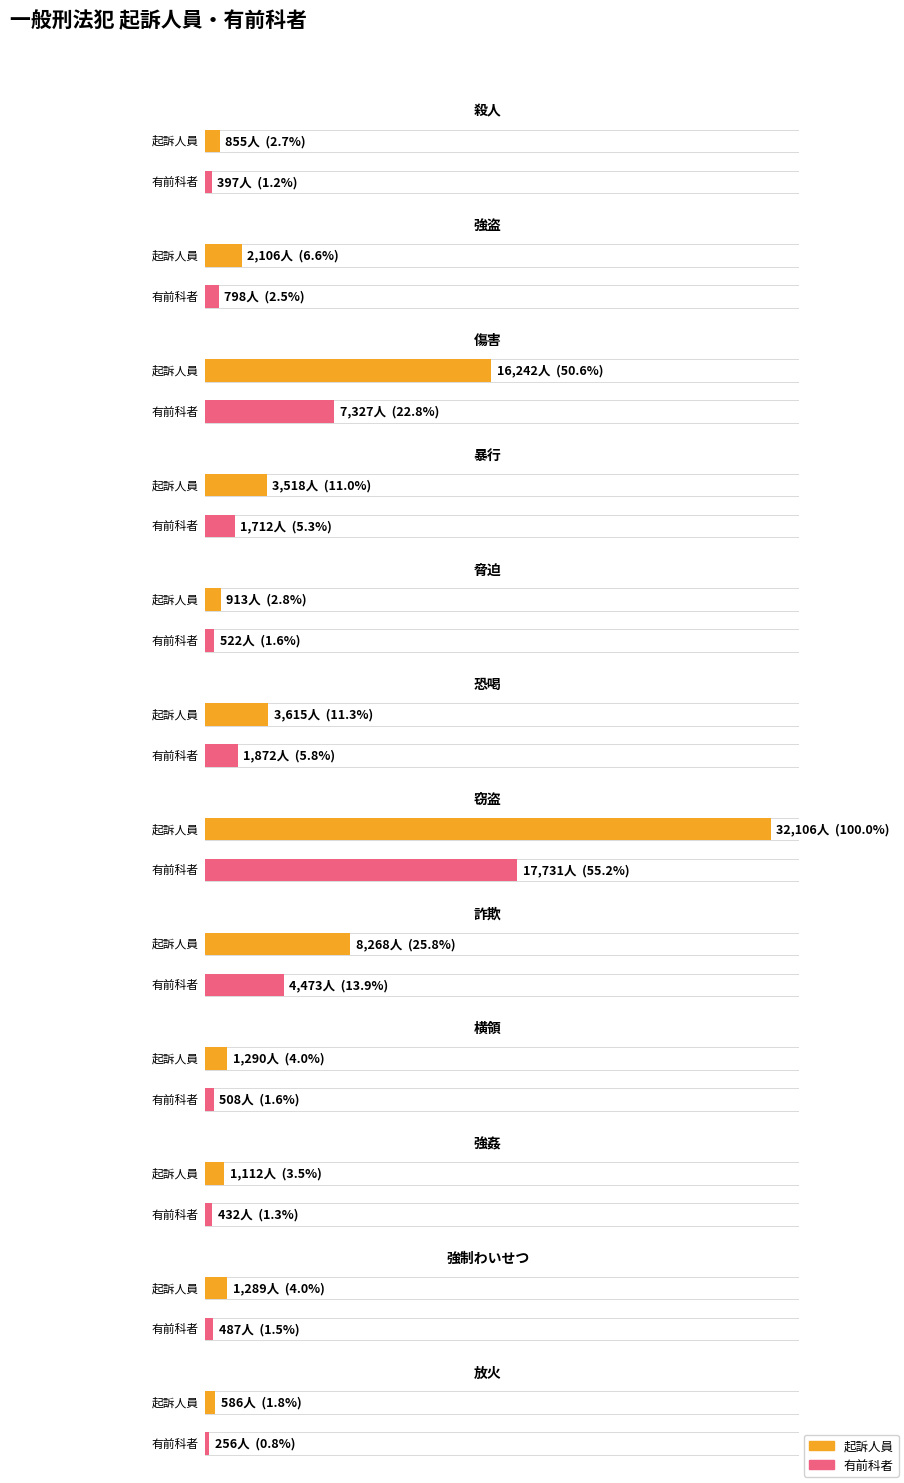

The value of 起訴人員 at 強姦 is 671. True or false?

False